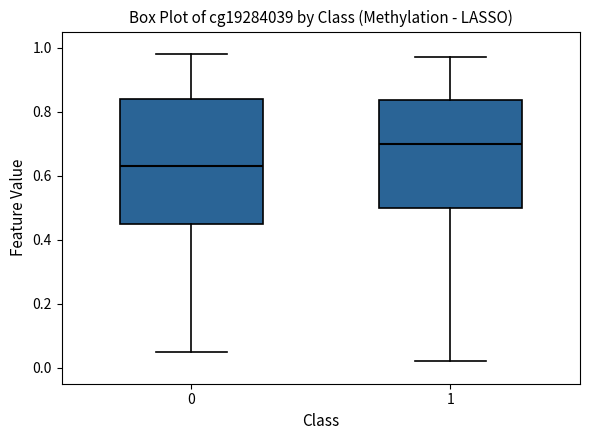

Reading left to right, transcribe this box plot: for each box, give where its median line is, the range the box spans, and where its two whiskers end, as read against the y-axis. The values are not printed on the chart, so give them approximately, as read against the axis.

0: median 0.64, box 0.46 to 0.84, whiskers 0.06 to 0.98
1: median 0.70, box 0.50 to 0.84, whiskers 0.02 to 0.98